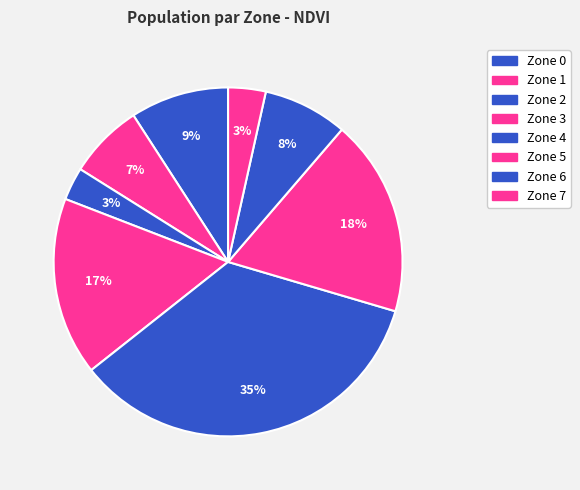

Rank the categories by value from lowest to highest.

Zone 2, Zone 7, Zone 1, Zone 6, Zone 0, Zone 3, Zone 5, Zone 4